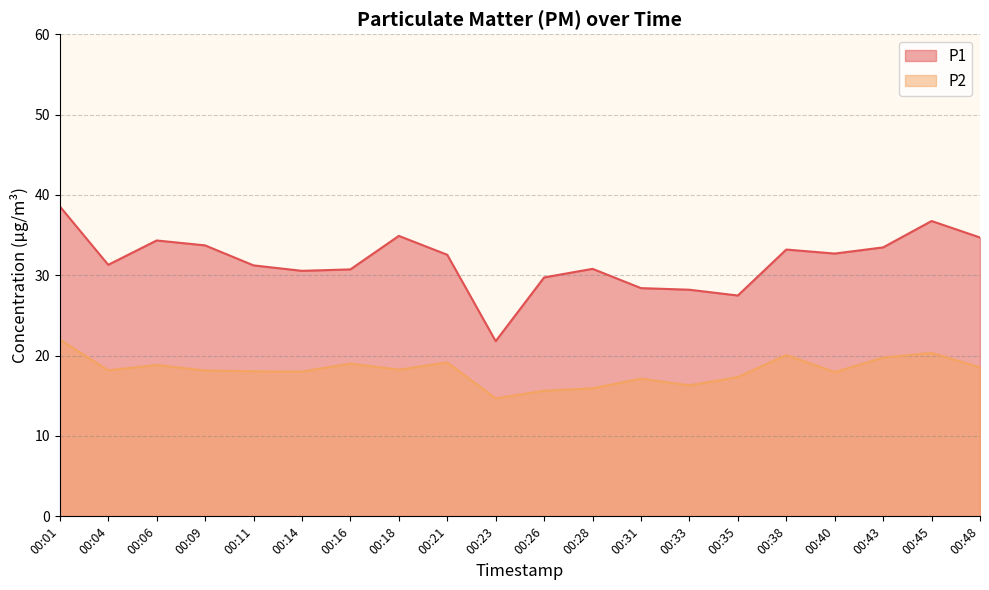

What is the value of the P2 point at the 18th from the left?

19.8